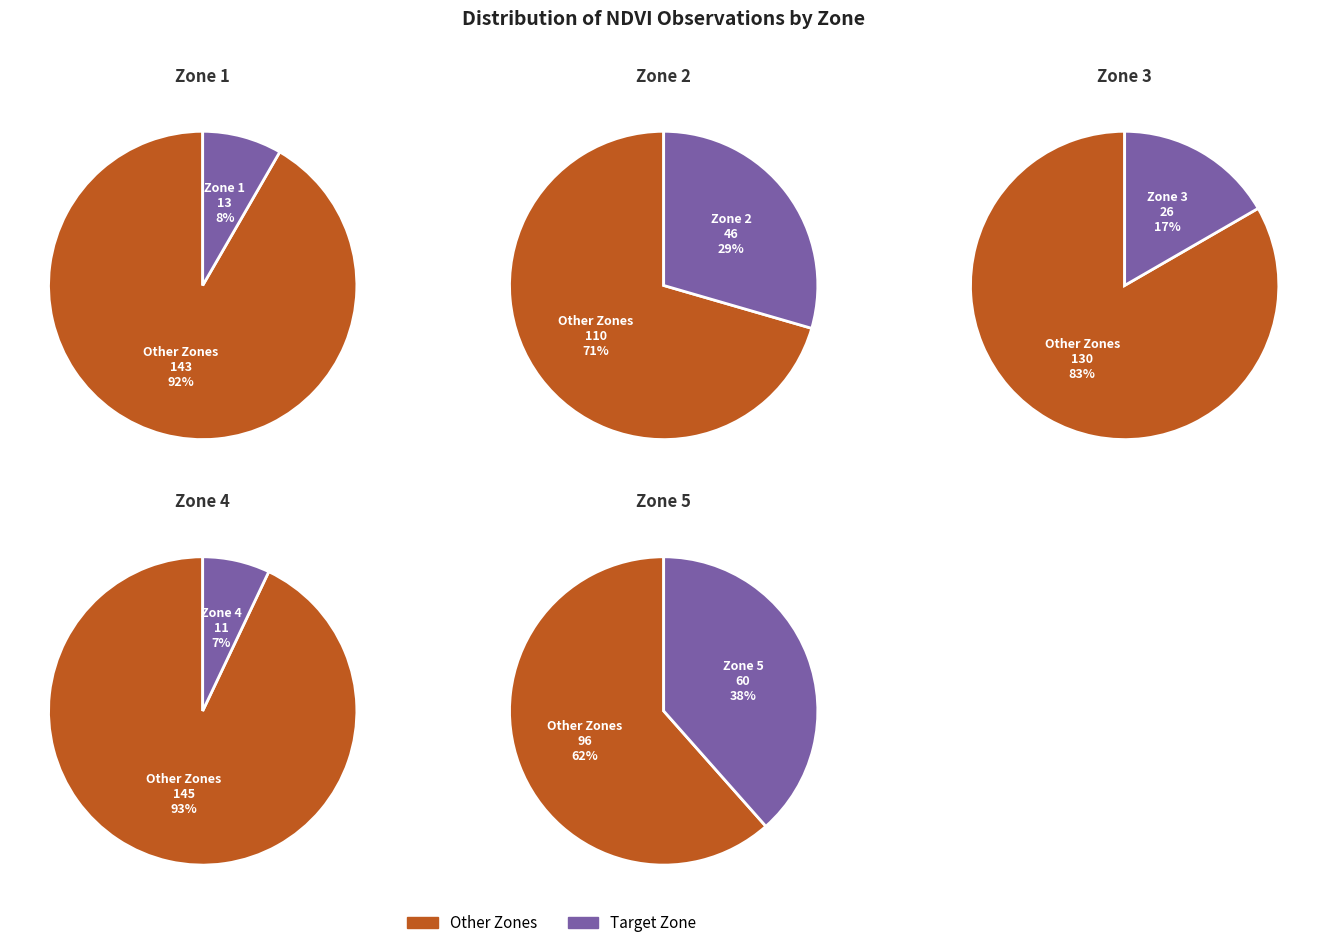

Is it true that Zone 1 is 1% of the pie?

False